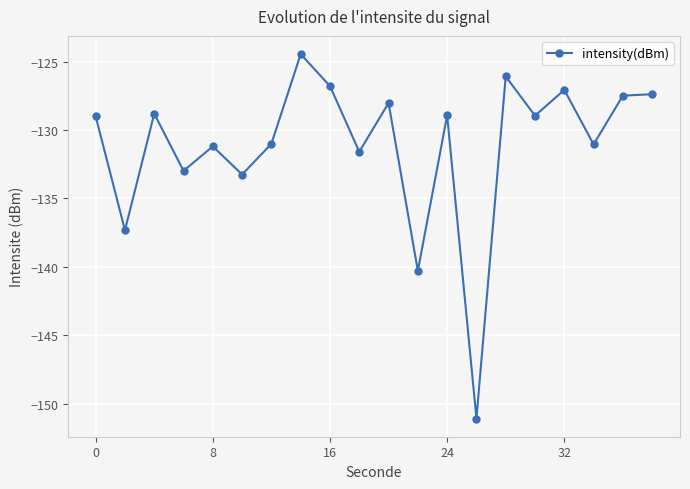

How many lines are shown in the chart?

1